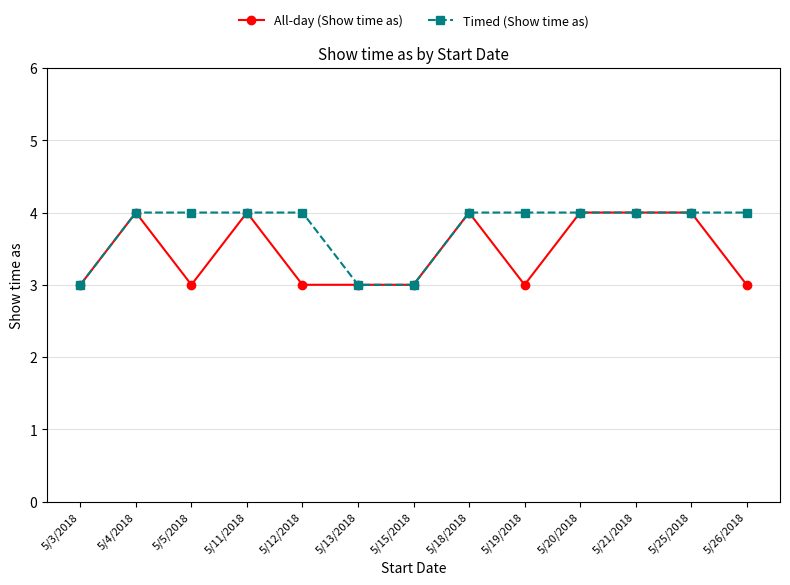

Which series has the largest total across all categories?

Timed (Show time as)